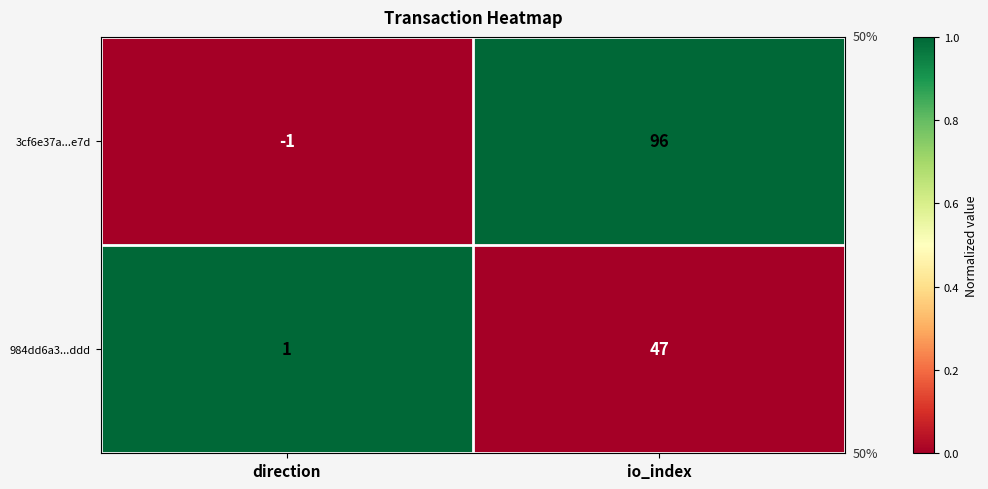

Which category has the lowest value across all series?

direction